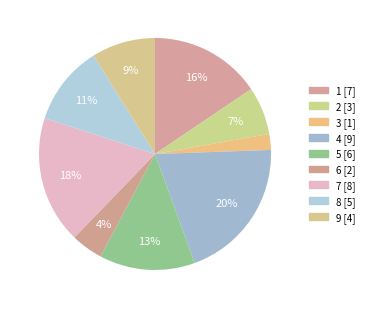

Count the number of slices in the pie.

9